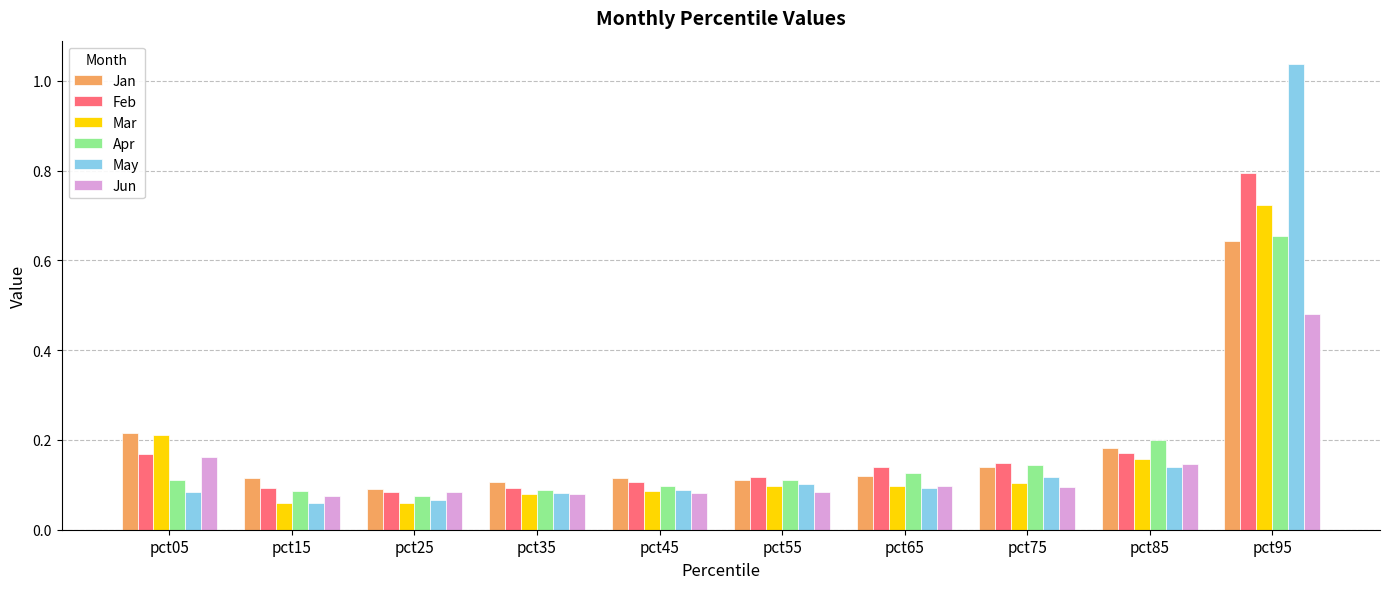

Does the chart contain any negative values?

No